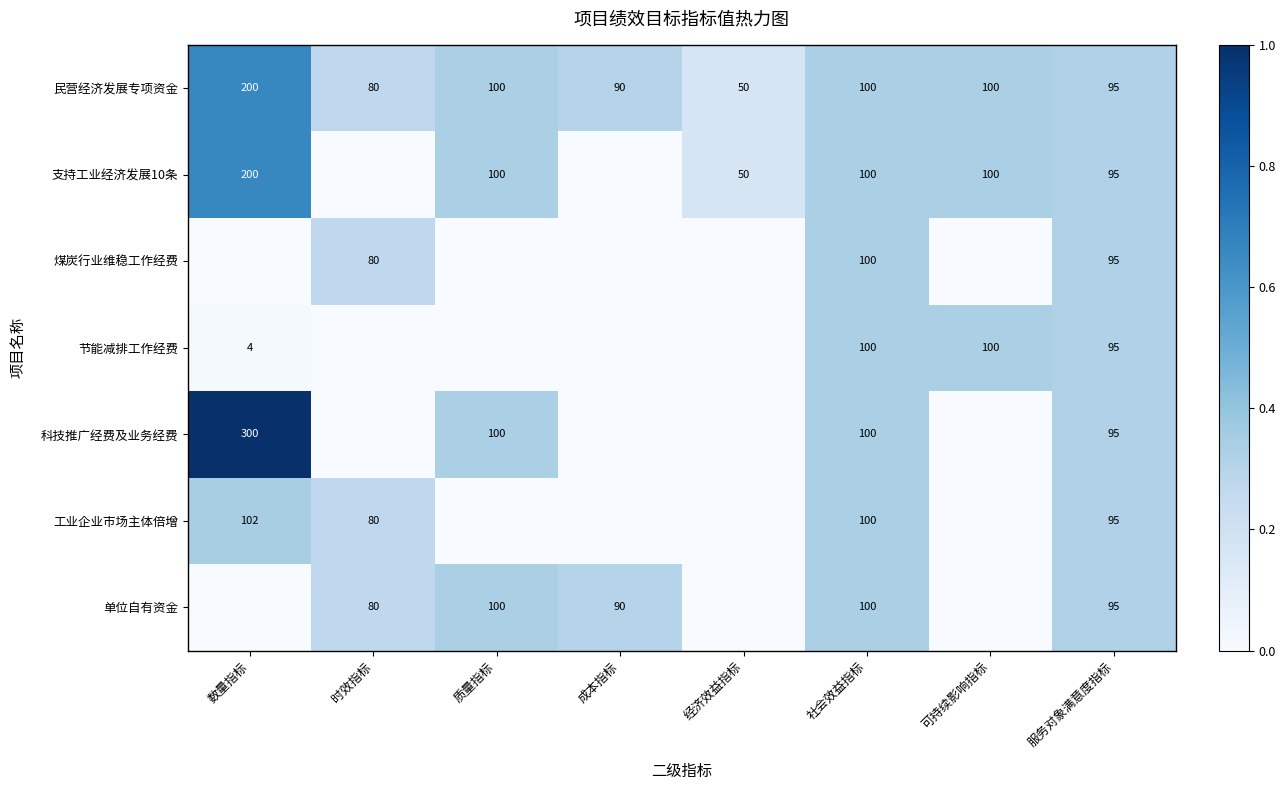

Read the 民营经济发展专项资金 value at 质量指标.

100